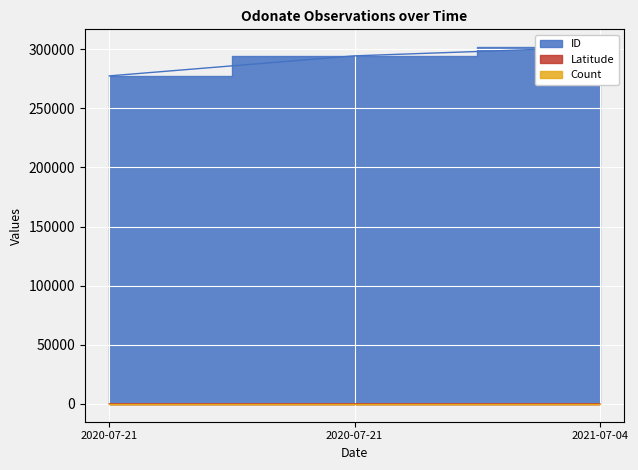

What is the maximum value shown in the chart?

301773.0